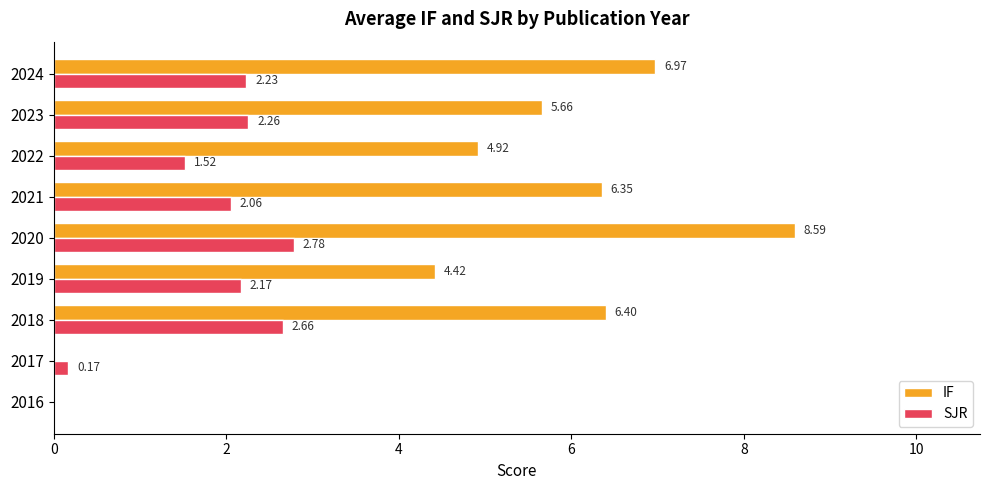

What is the sum of all IF values?

43.3